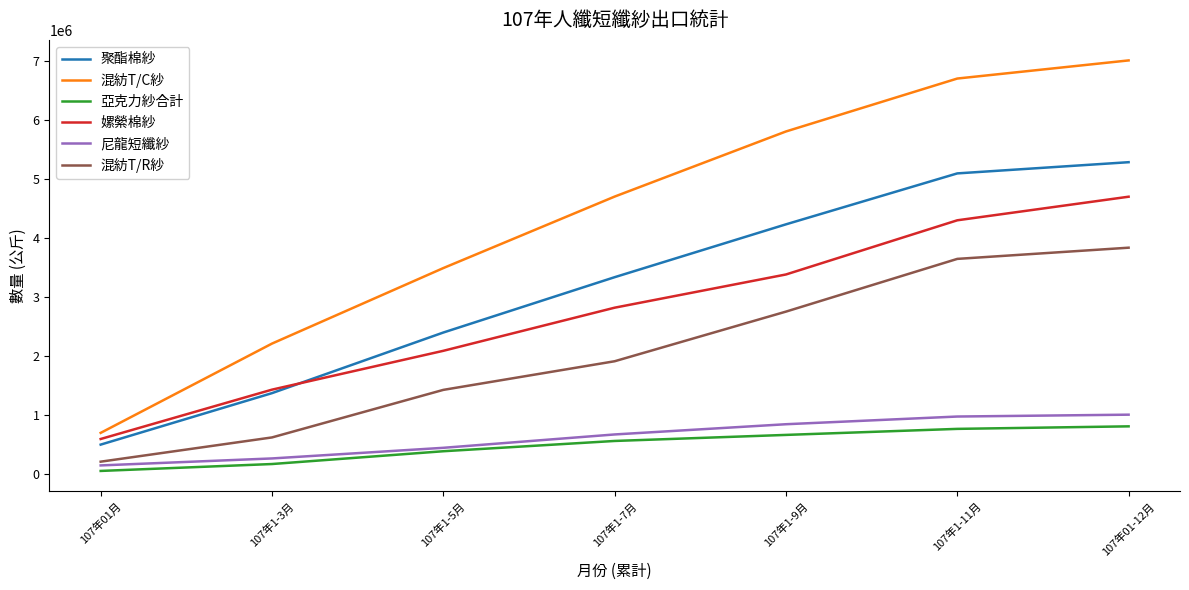

What is the average value of the 嫘縈棉紗 series?

2754358